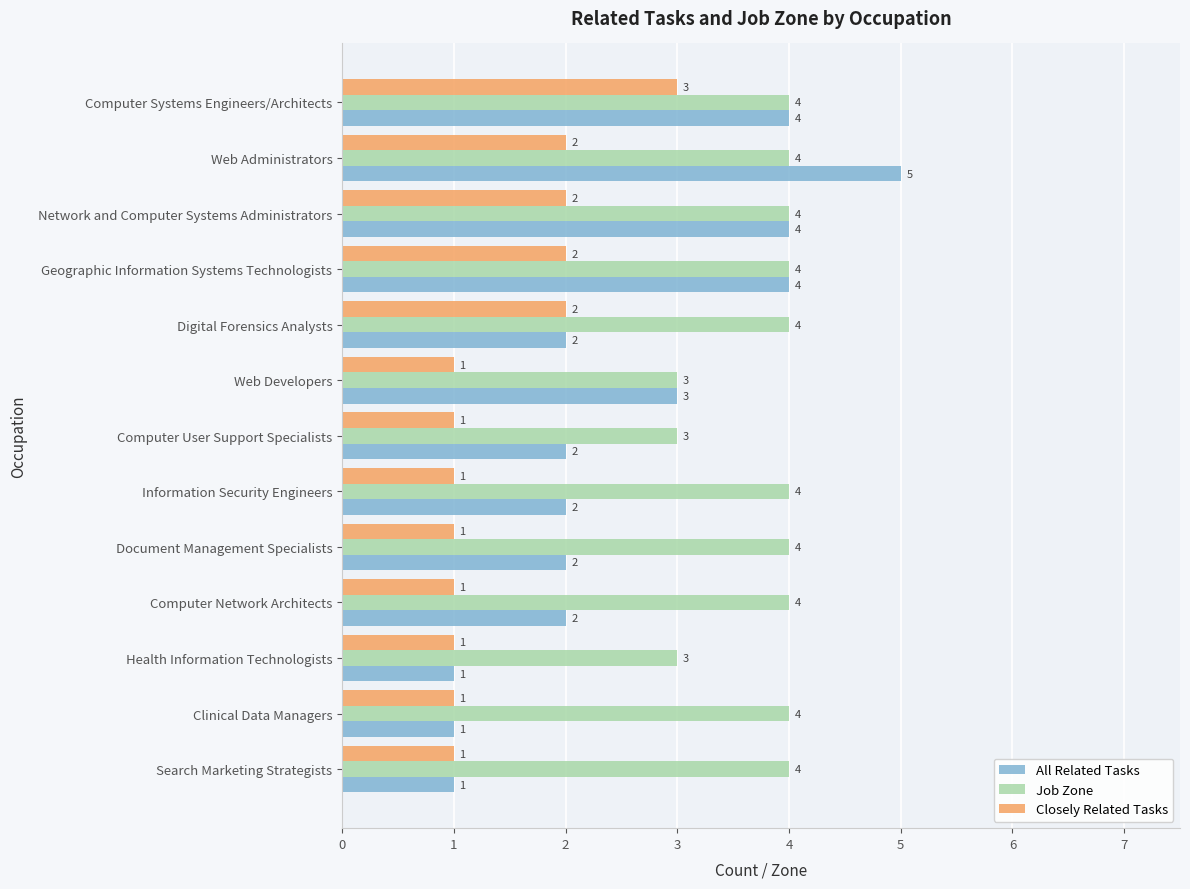

What is the difference between the highest and lowest values at Computer Network Architects?

3